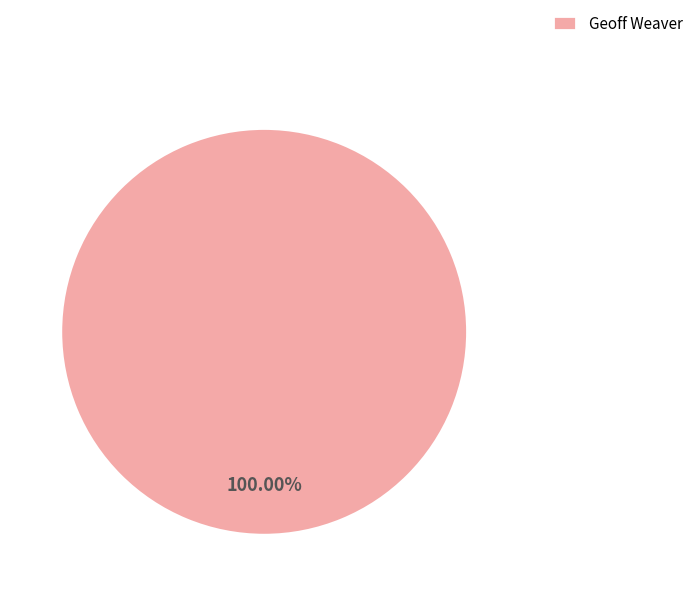

Rank the categories by value from highest to lowest.

Geoff Weaver